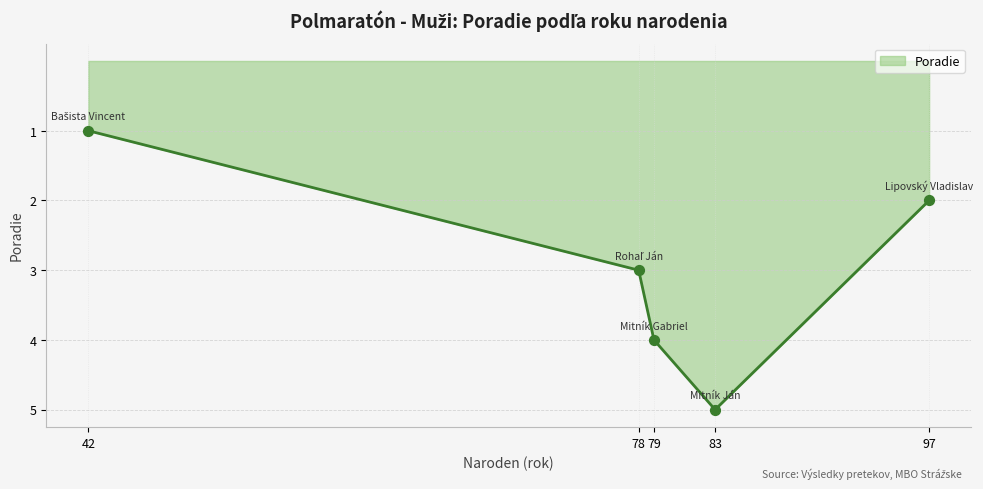

What is the change in value from 78 to 79?

+1